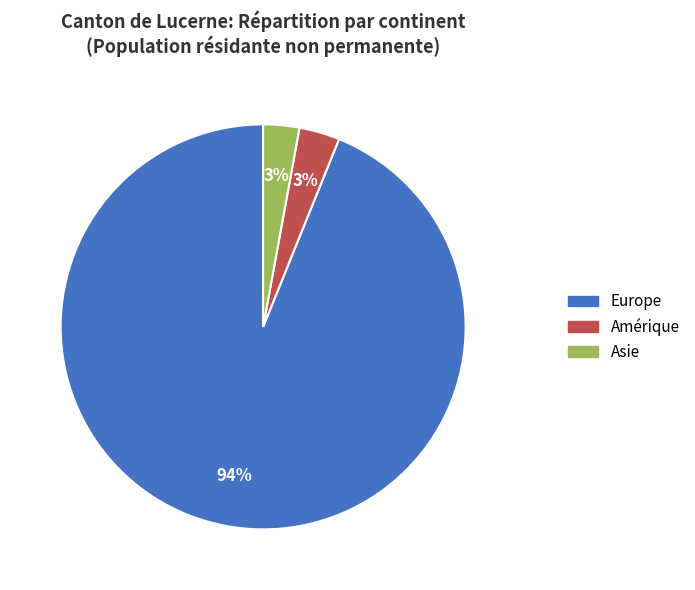

To the nearest percent, what is the average slice percentage?

33%